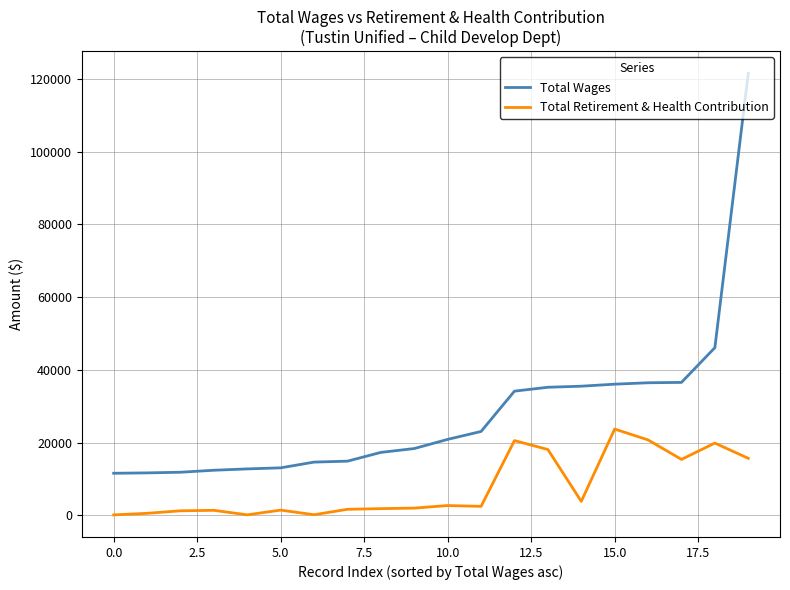

Count the number of data series in this chart.

2